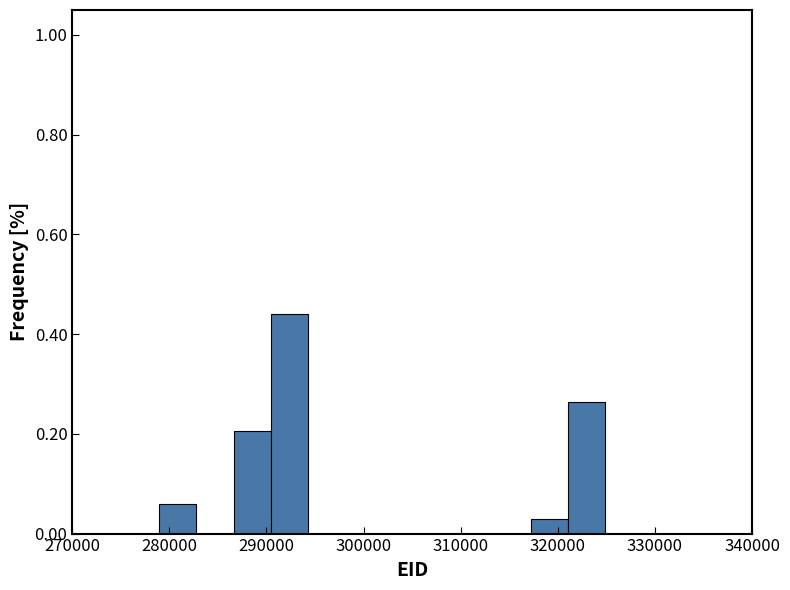

Read against the x-axis, roughly where is the centre of the tallest bar?

292000